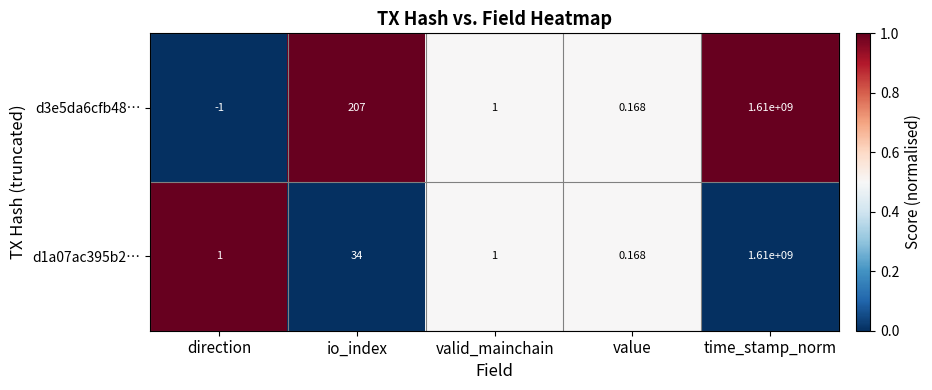

Where does the d3e5da6cfb48… series first go above 1?

io_index